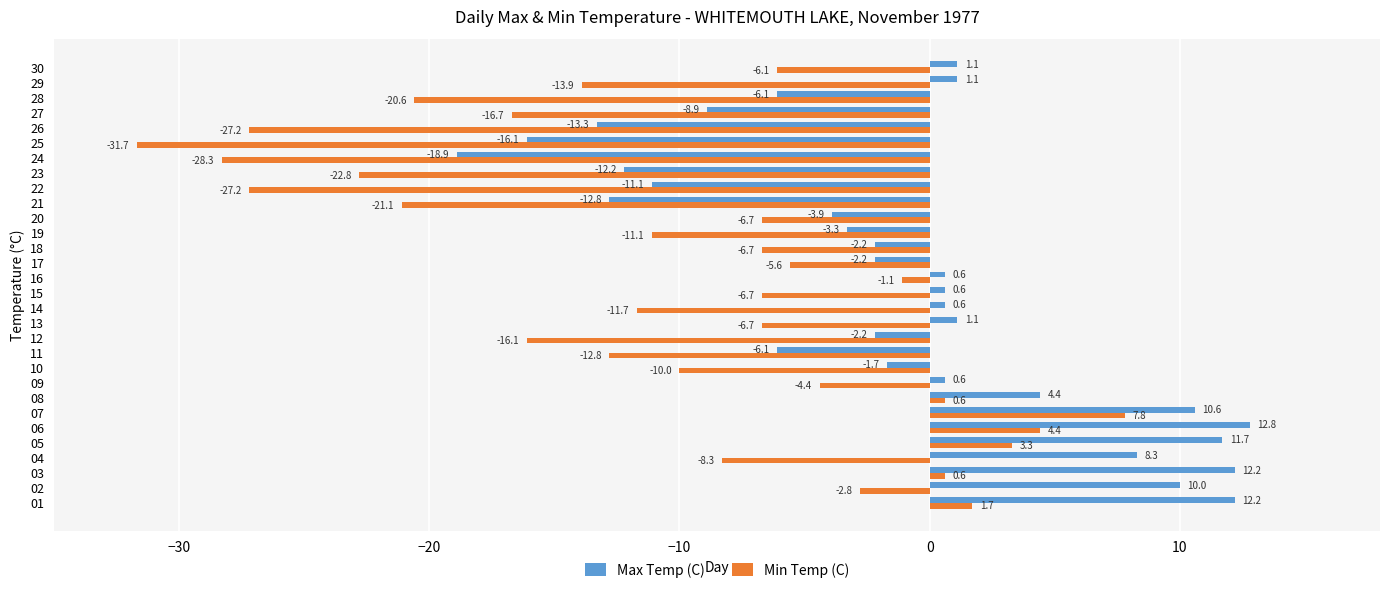

At which category is the sum across all series the highest?

07